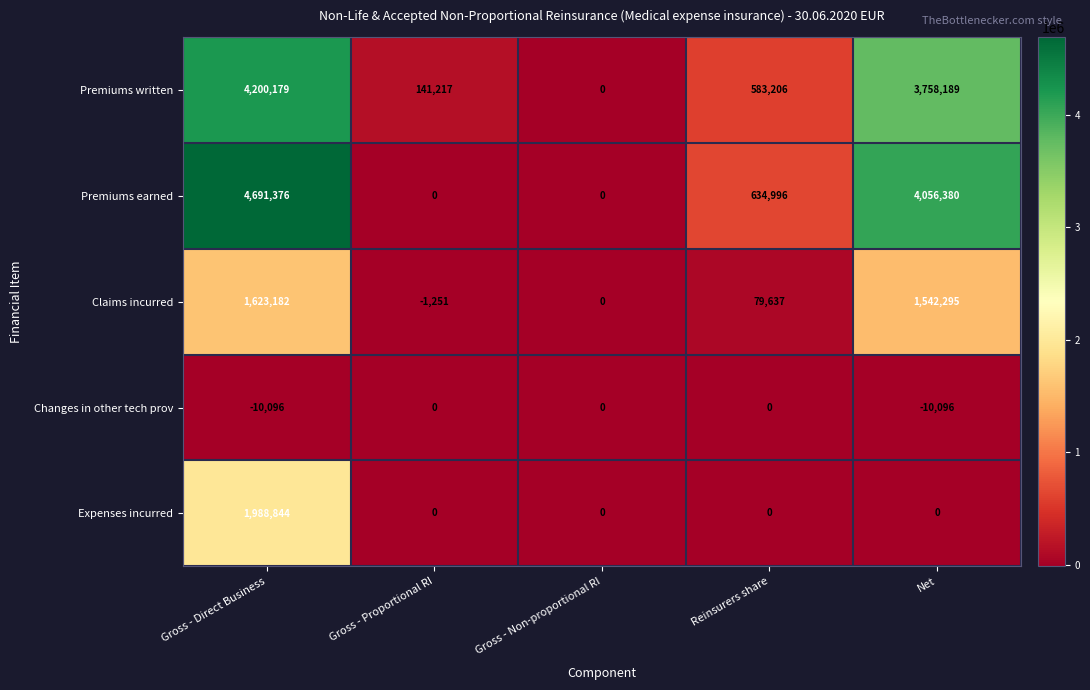

At which category does the chart reach its peak across all series?

Gross - Direct Business